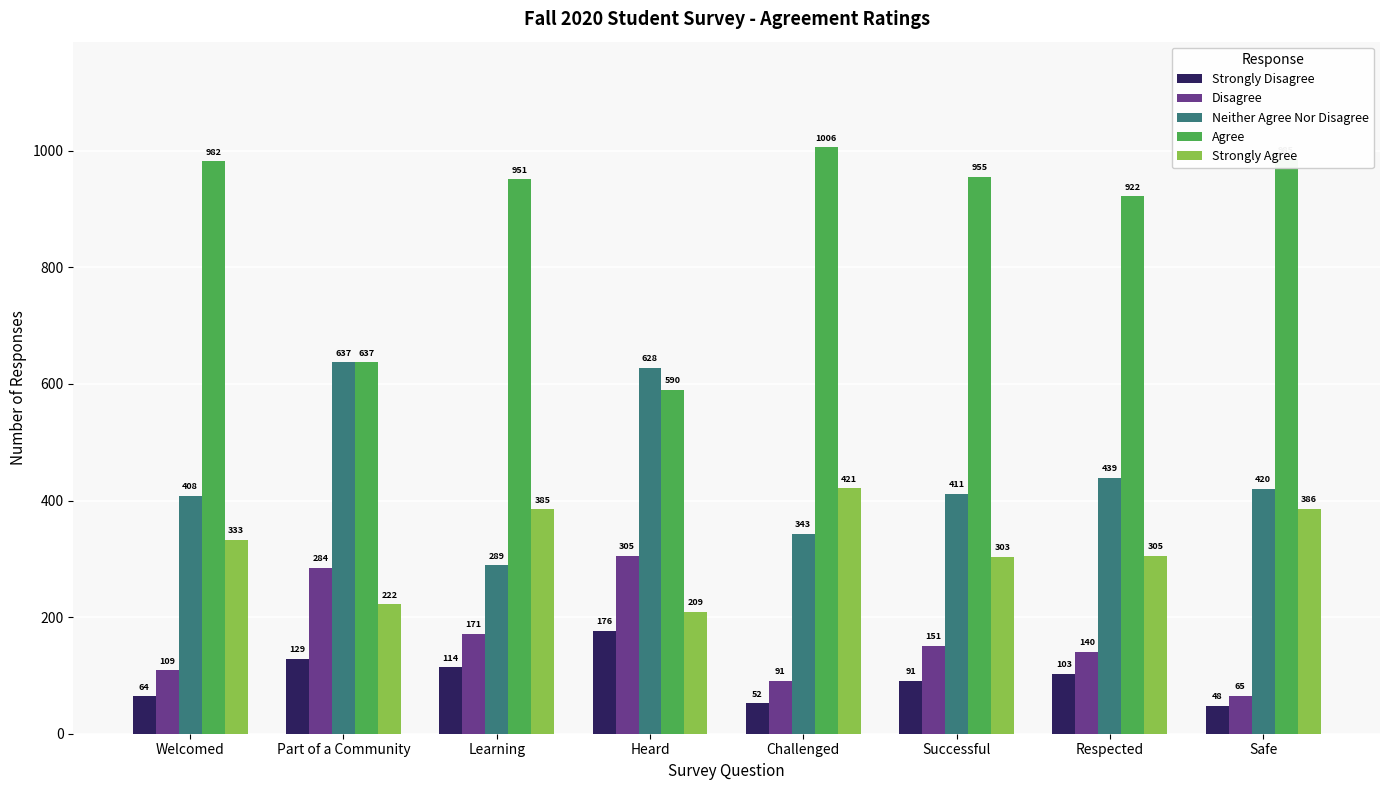

Rank the series at Challenged from lowest to highest value.

Strongly Disagree, Disagree, Neither Agree Nor Disagree, Strongly Agree, Agree